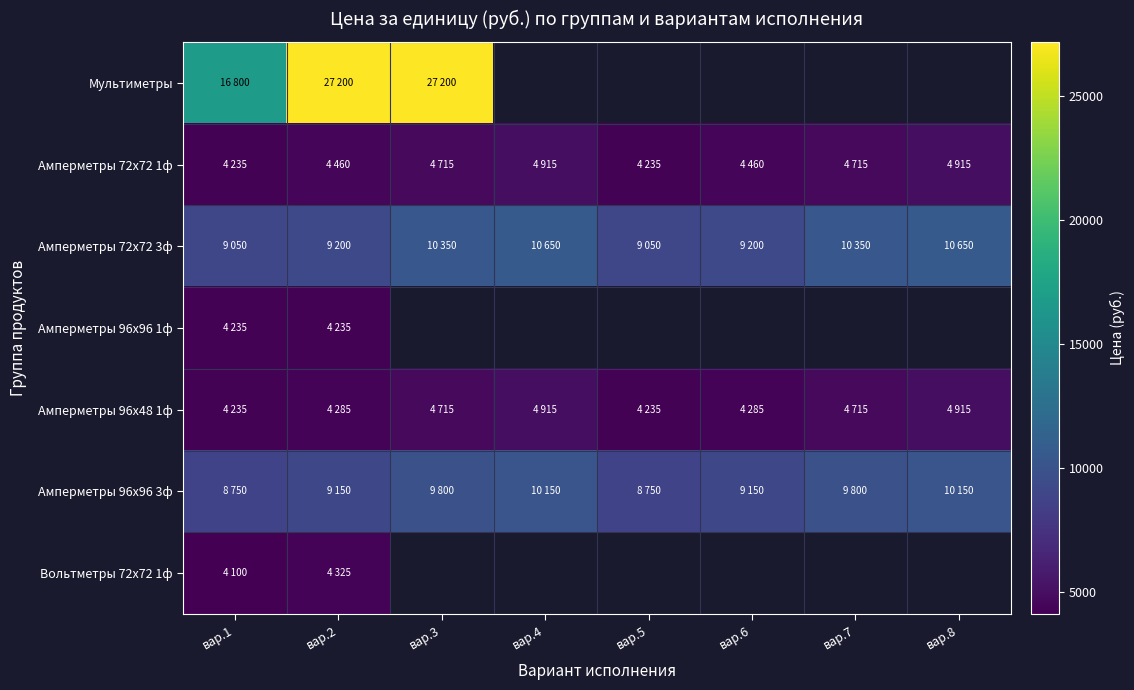

At which label does Мультиметры reach its minimum?

вар.1